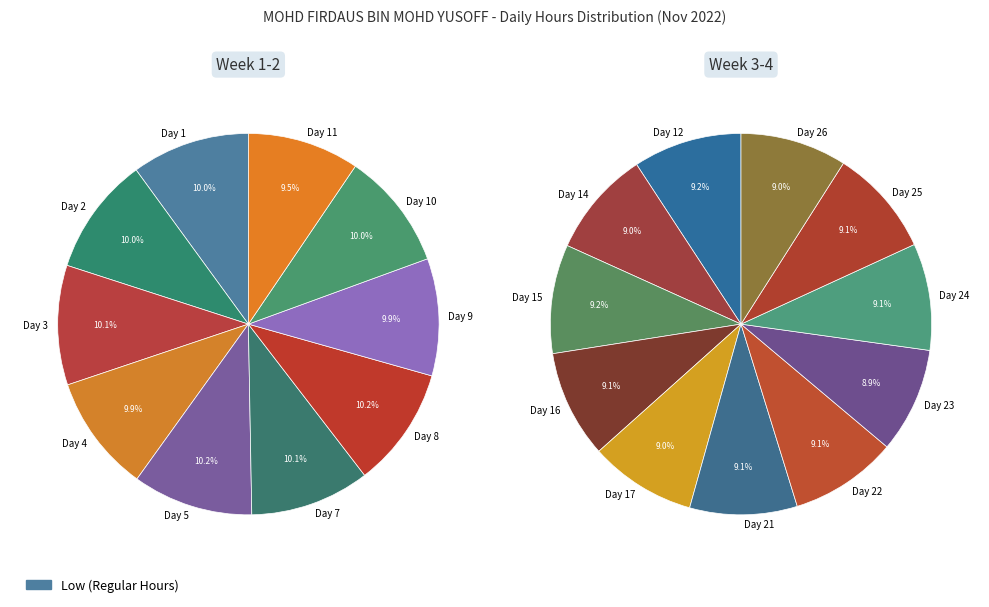

How many segments does this pie chart have?

21